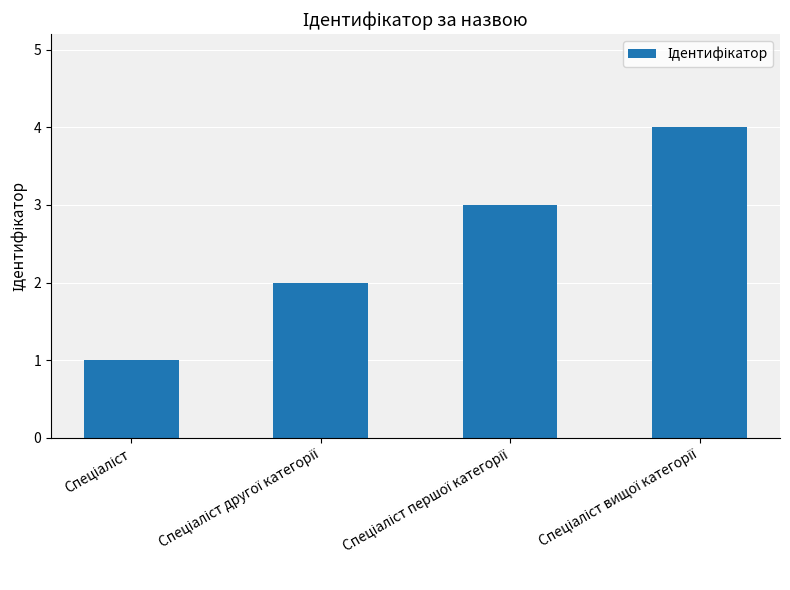

What is the greatest value displayed?

4